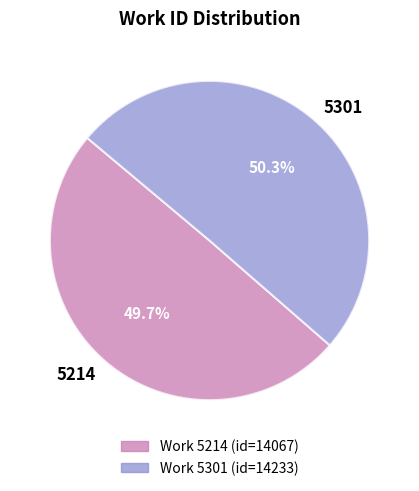

To the nearest percent, what is the difference between the 5301 and 5214 slice percentages?

1%